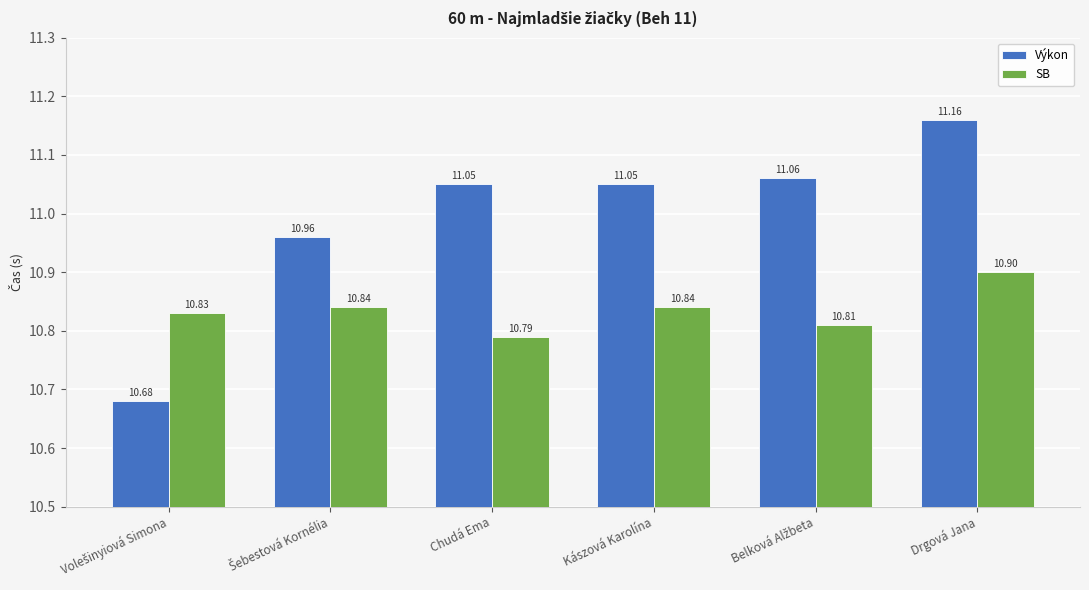

What is the greatest value displayed?

11.2